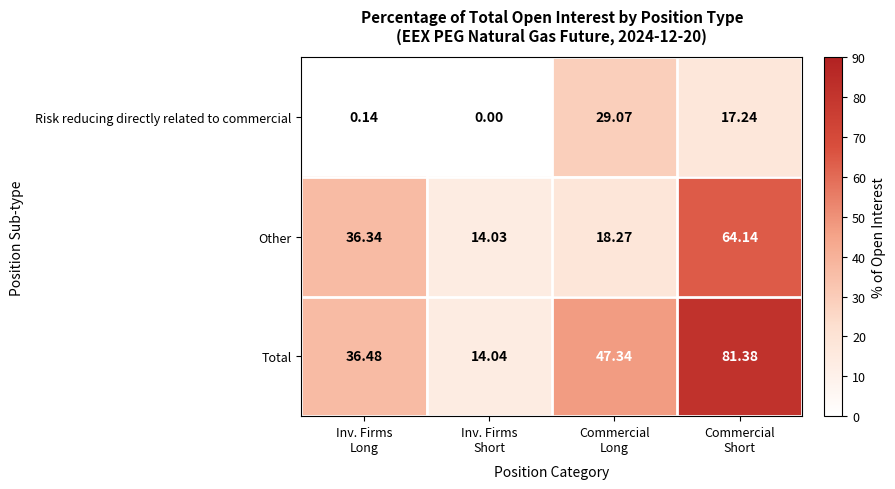

Which series has the widest spread of values?

Total